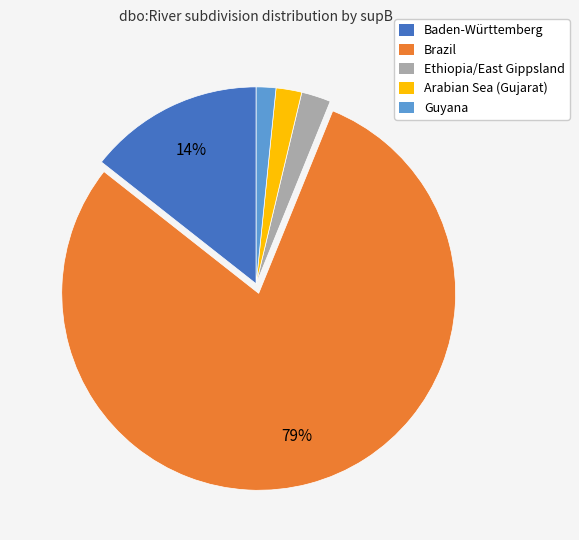

Do Brazil and Arabian Sea (Gujarat) together represent more than half of the pie?

Yes